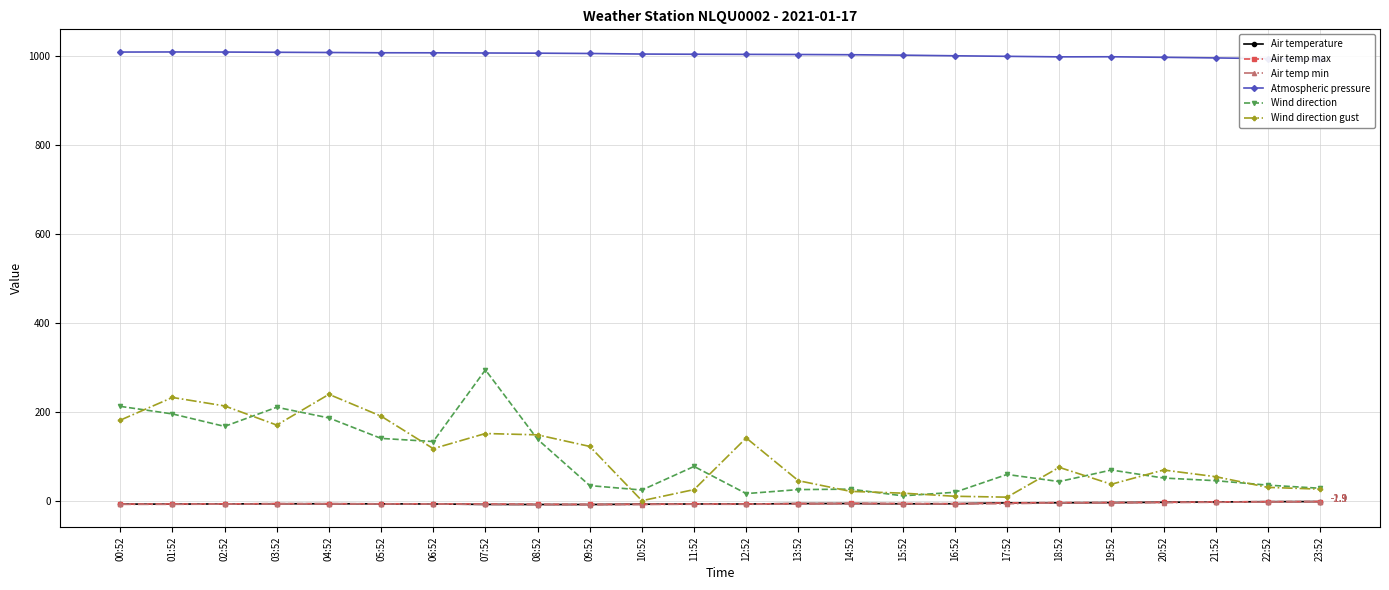

Which category has the lowest value in the Atmospheric pressure series?

23:52